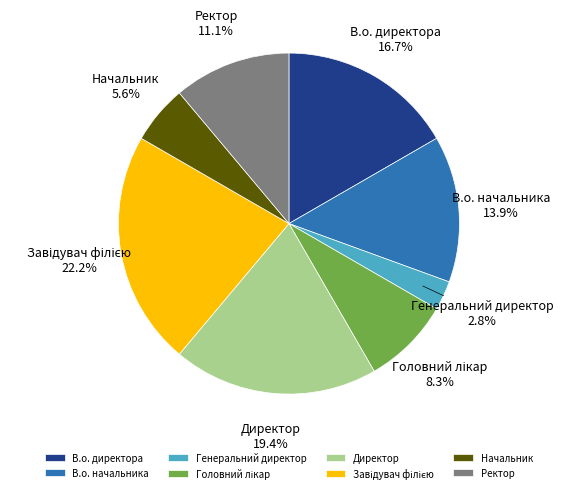

Count the number of slices in the pie.

8